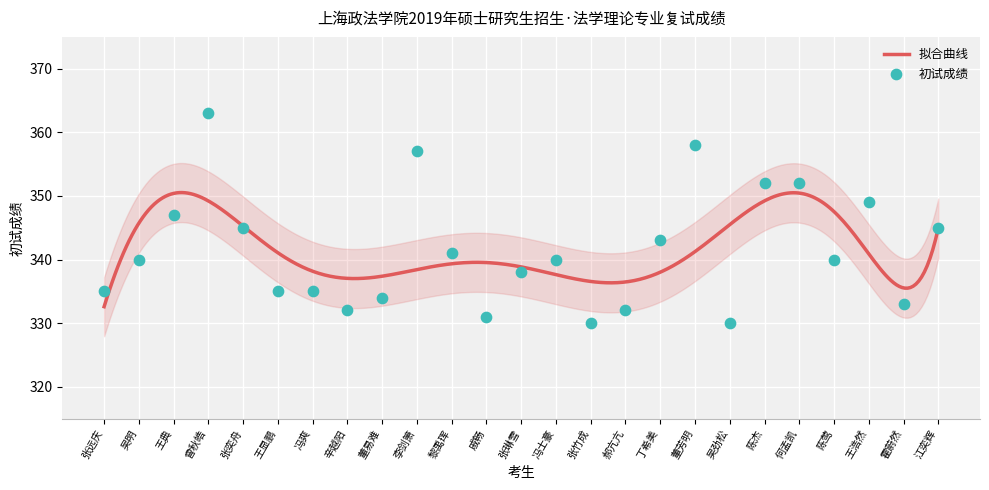

Approximately how many times larger is the value at 何孟凯 compared to 吴劲松?

1.1